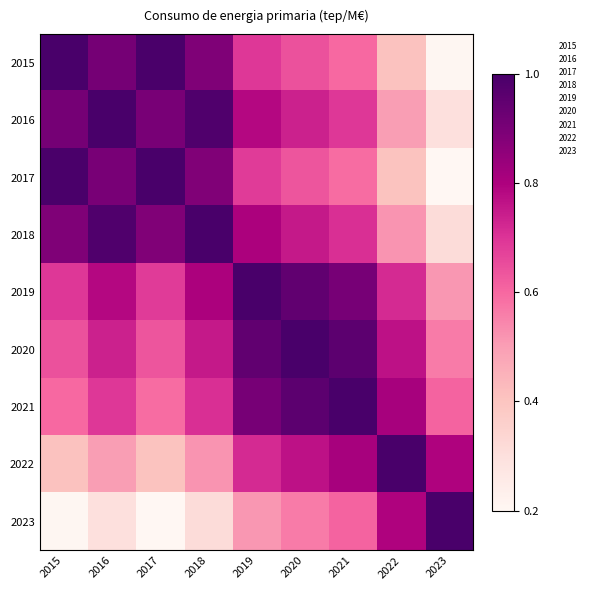

What is the difference between the highest and lowest values at 2017?

0.8